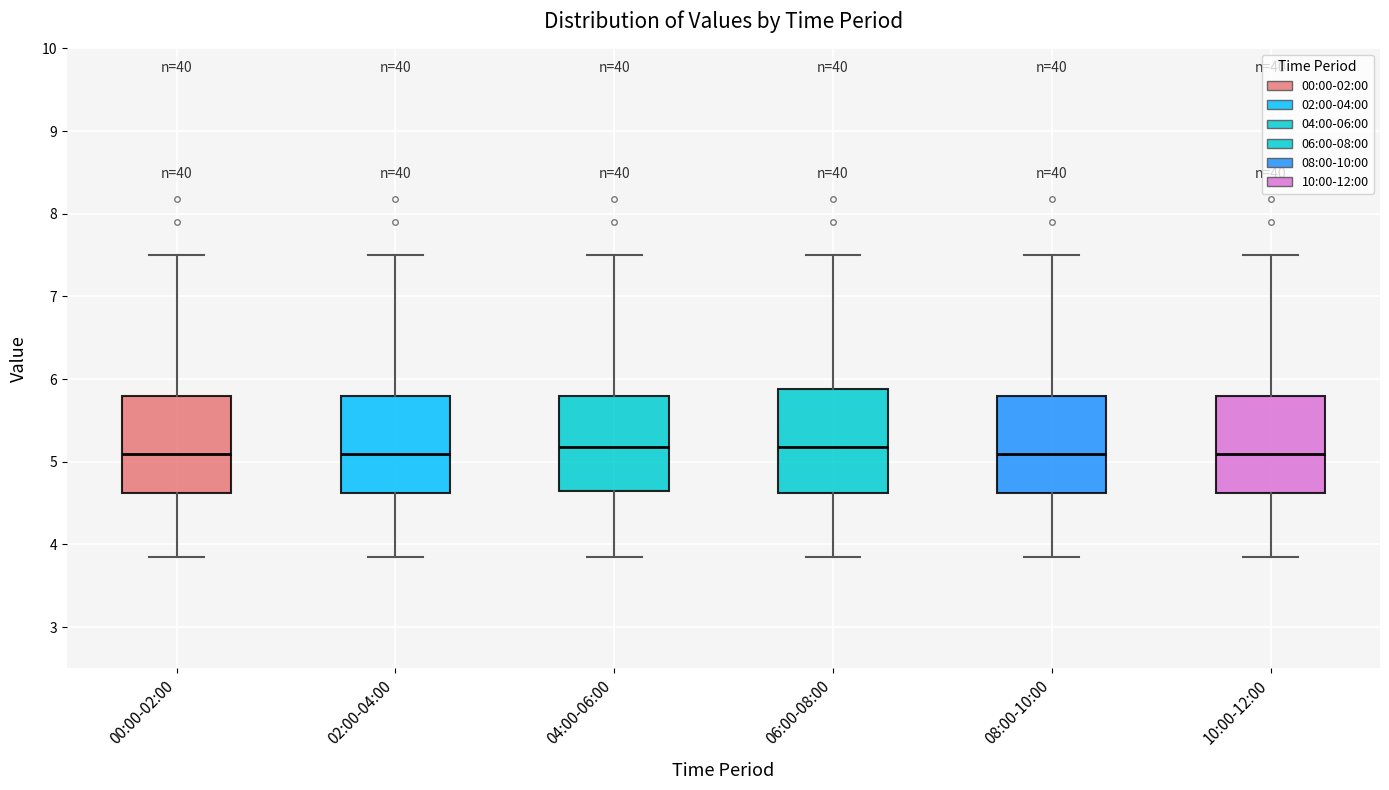

Where does the lower whisker of the box for 08:00-10:00 end on the y-axis? The values are not printed on the chart, so give them approximately, as read against the axis.

3.9